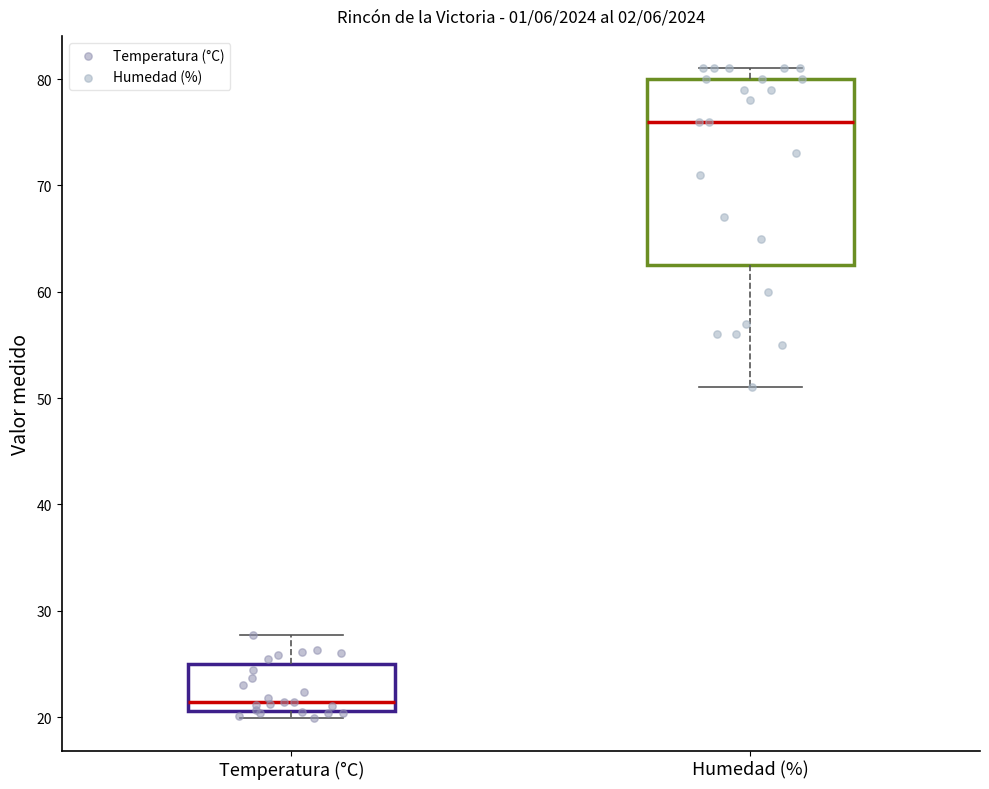

Reading left to right, transcribe this box plot: for each box, give where its median line is, the range the box spans, and where its two whiskers end, as read against the y-axis. The values are not printed on the chart, so give them approximately, as read against the axis.

Temperatura (°C): median 21 (just above the box's lower edge), box 21 to 25, whiskers 20 to 28
Humedad (%): median 76, box 63 to 80, whiskers 51 to 81